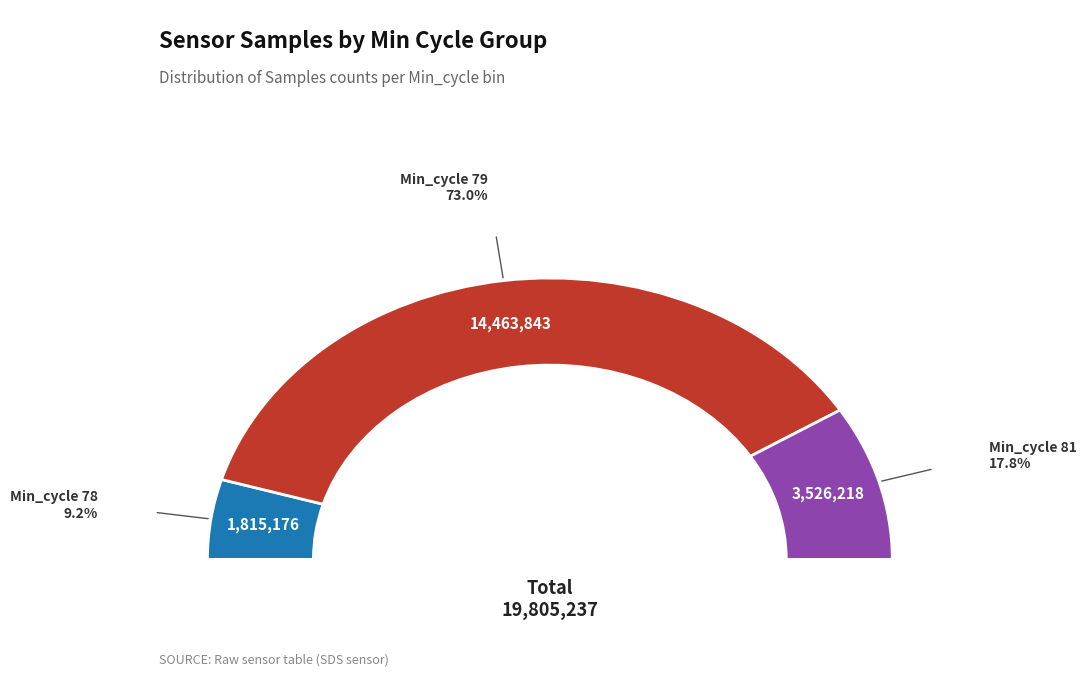

To the nearest percent, what is the combined percentage of 79 and 79?

18%